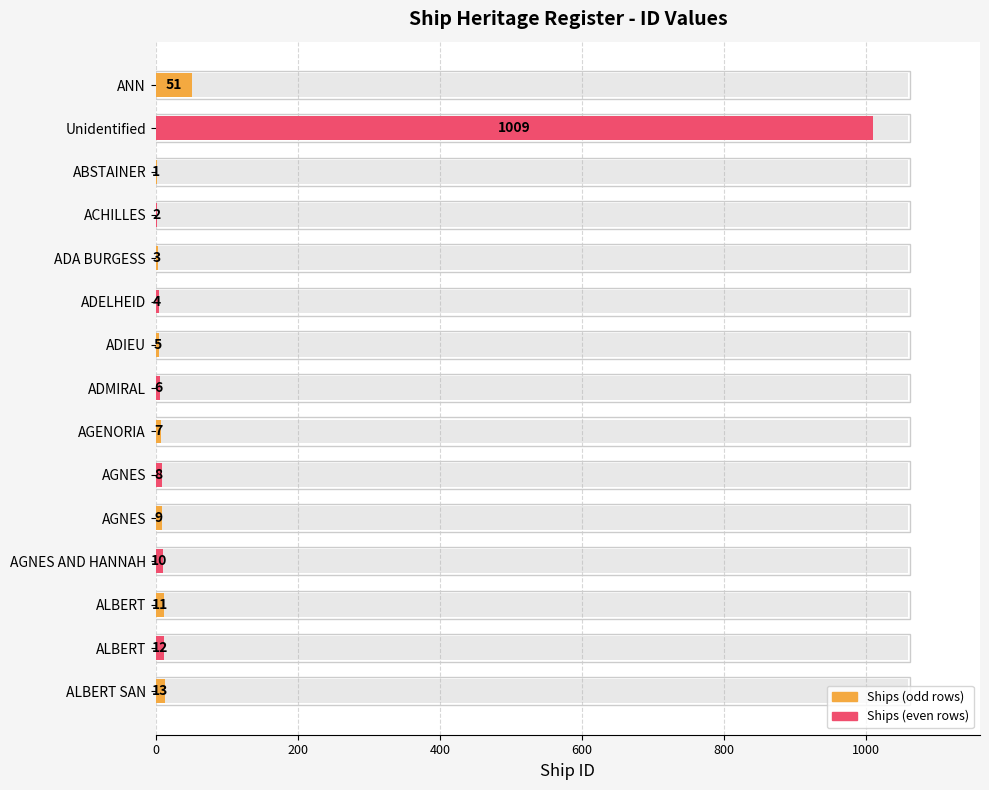

How many data points are above 8?

7